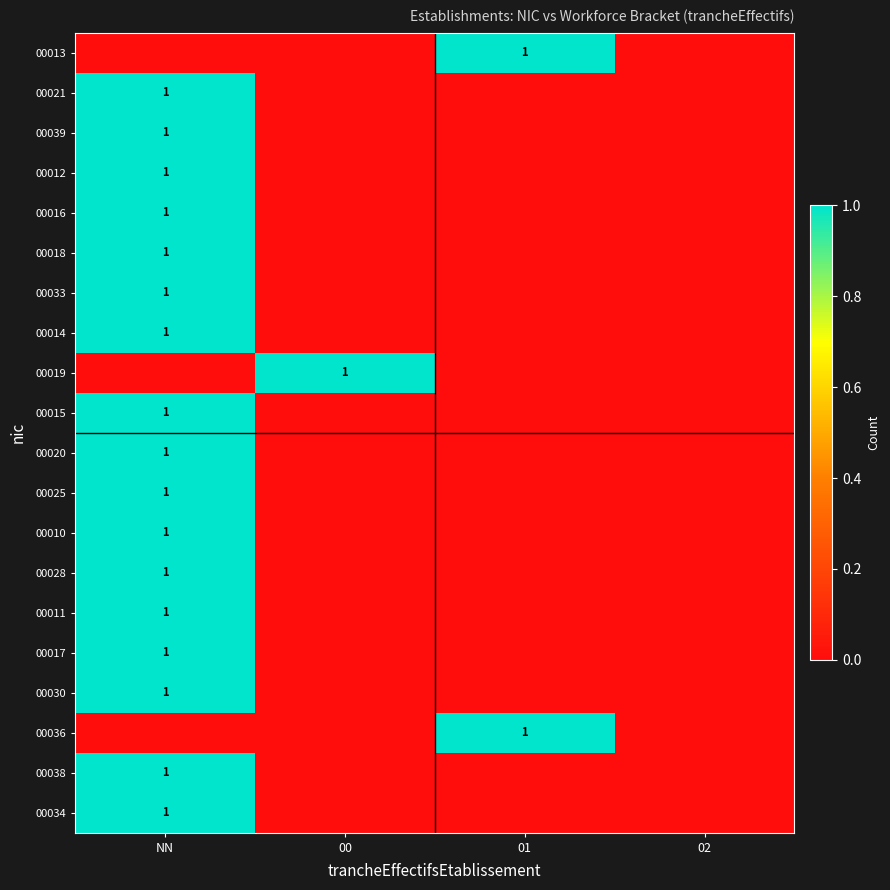

Is it true that 00020 equals 0 at NN?

False